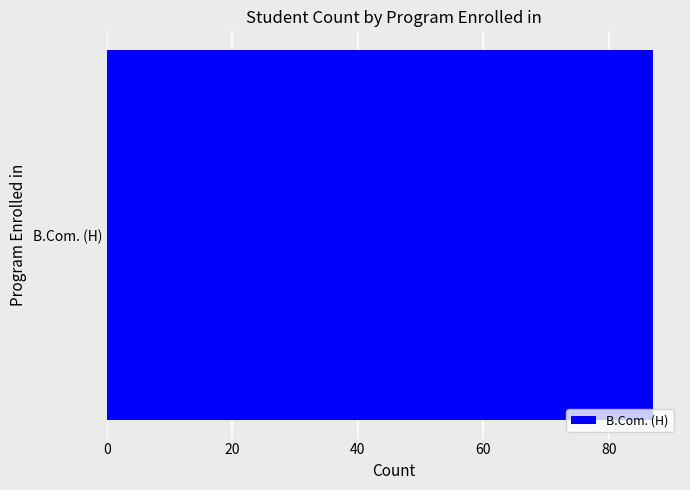

True or false: the data shows 25 at B.Com. (H).

False